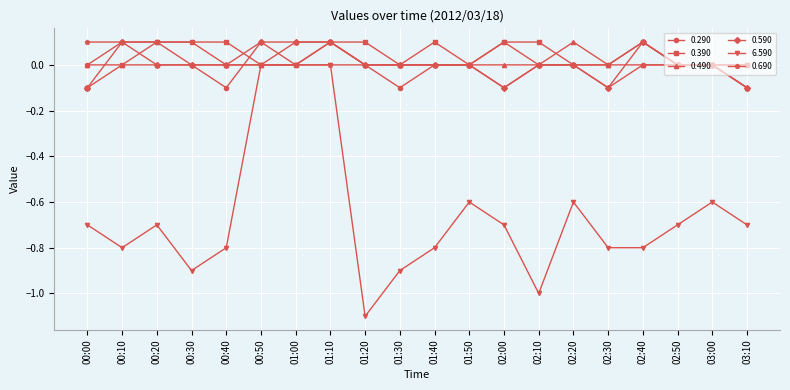

At which label does 0.690 first exceed 0?

00:00